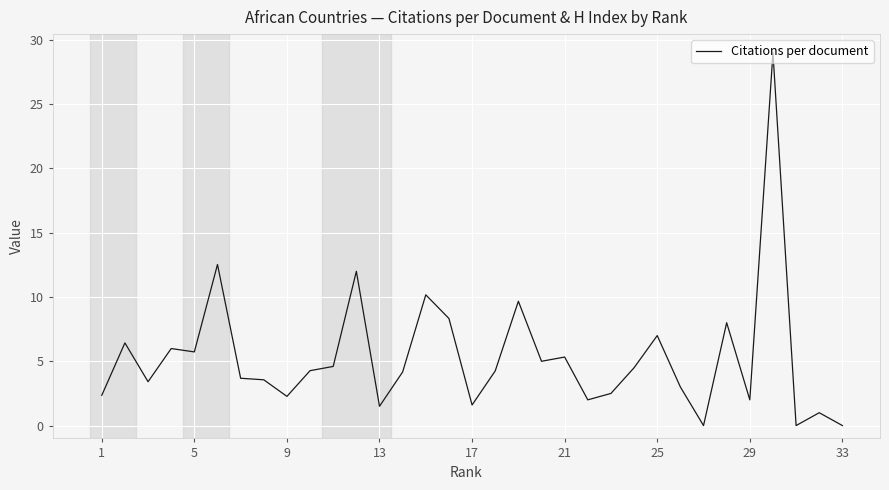

What is the maximum value shown in the chart?

29.0